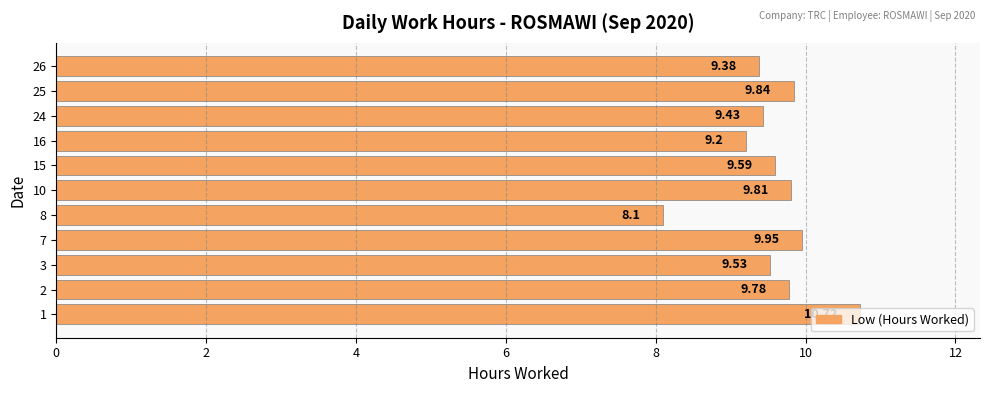

Which has a higher value, 7 or 10?

7